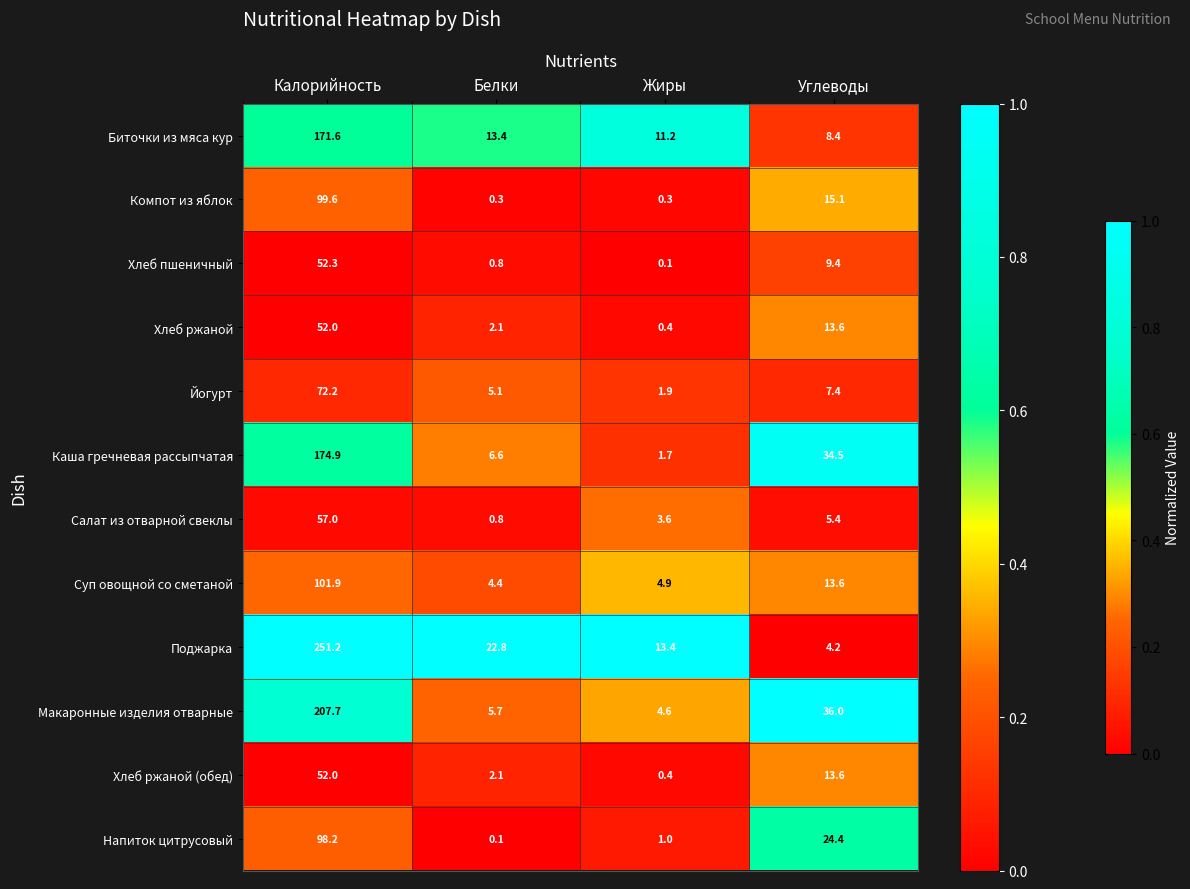

At which label does Салат из отварной свеклы first exceed 5?

Калорийность